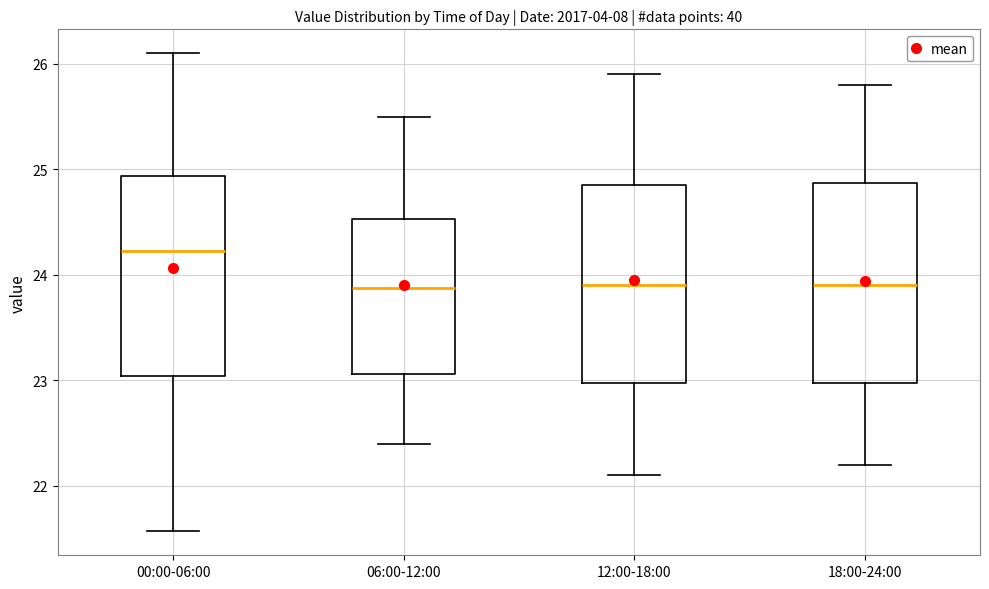

Reading left to right, transcribe this box plot: for each box, give where its median line is, the range the box spans, and where its two whiskers end, as read against the y-axis. The values are not printed on the chart, so give them approximately, as read against the axis.

00:00-06:00: median 24.2, box 23.0 to 24.9, whiskers 21.6 to 26.1
06:00-12:00: median 23.9, box 23.1 to 24.5, whiskers 22.4 to 25.5
12:00-18:00: median 23.9, box 23.0 to 24.9, whiskers 22.1 to 25.9
18:00-24:00: median 23.9, box 23.0 to 24.9, whiskers 22.2 to 25.8